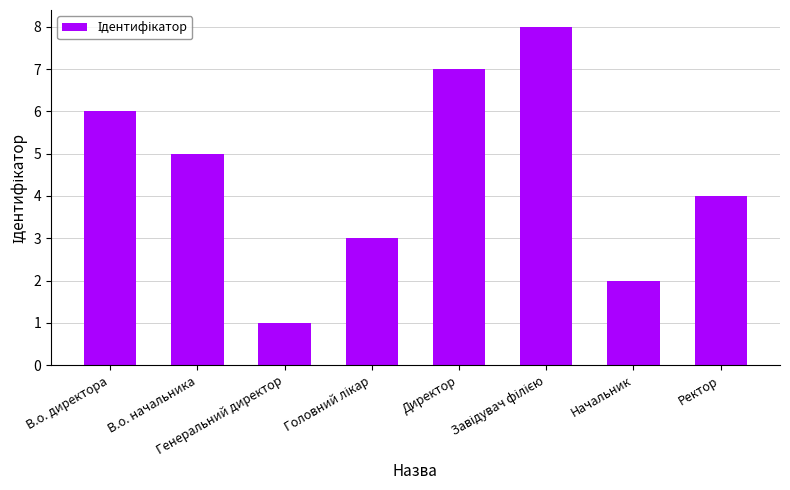

What is the sum of all values?

36